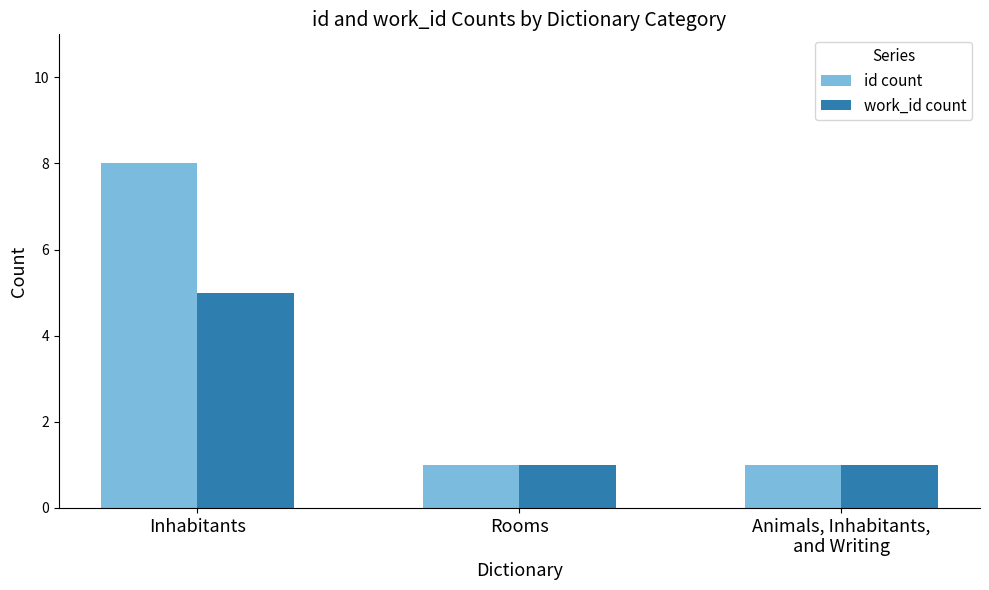

Reading right to left, what are all the values shown in this chart?

id count: 1	1	8
work_id count: 1	1	5